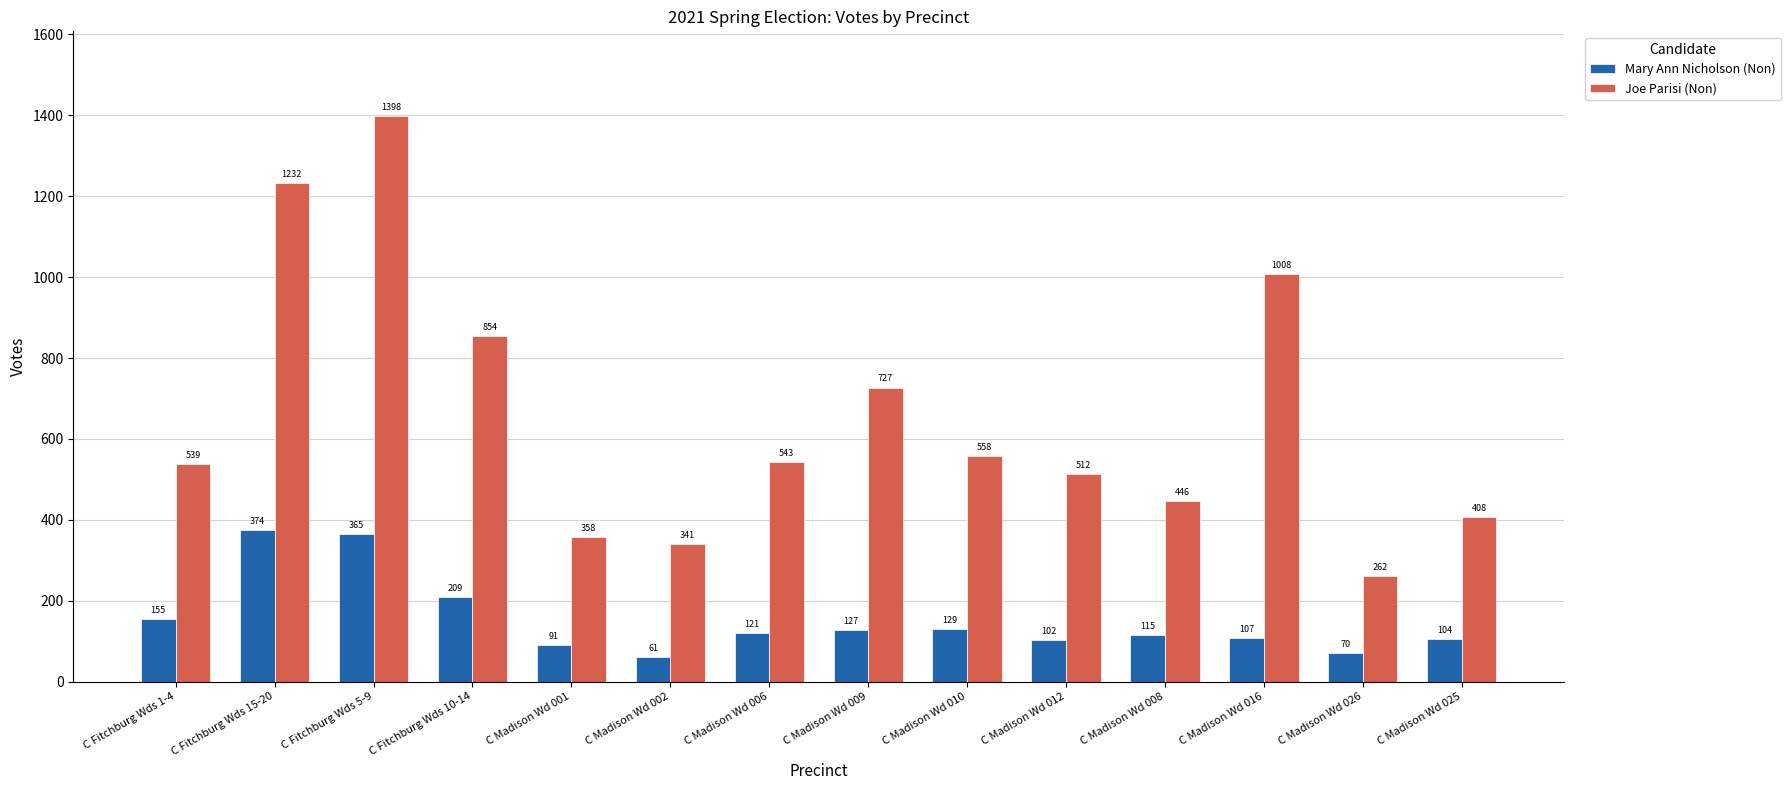

Rank the series at C Madison Wd 010 from highest to lowest value.

Joe Parisi (Non), Mary Ann Nicholson (Non)